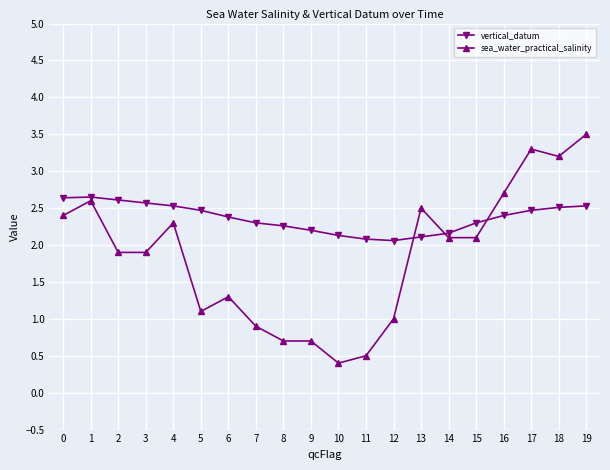

What is the average value of the sea_water_practical_salinity series?

1.9